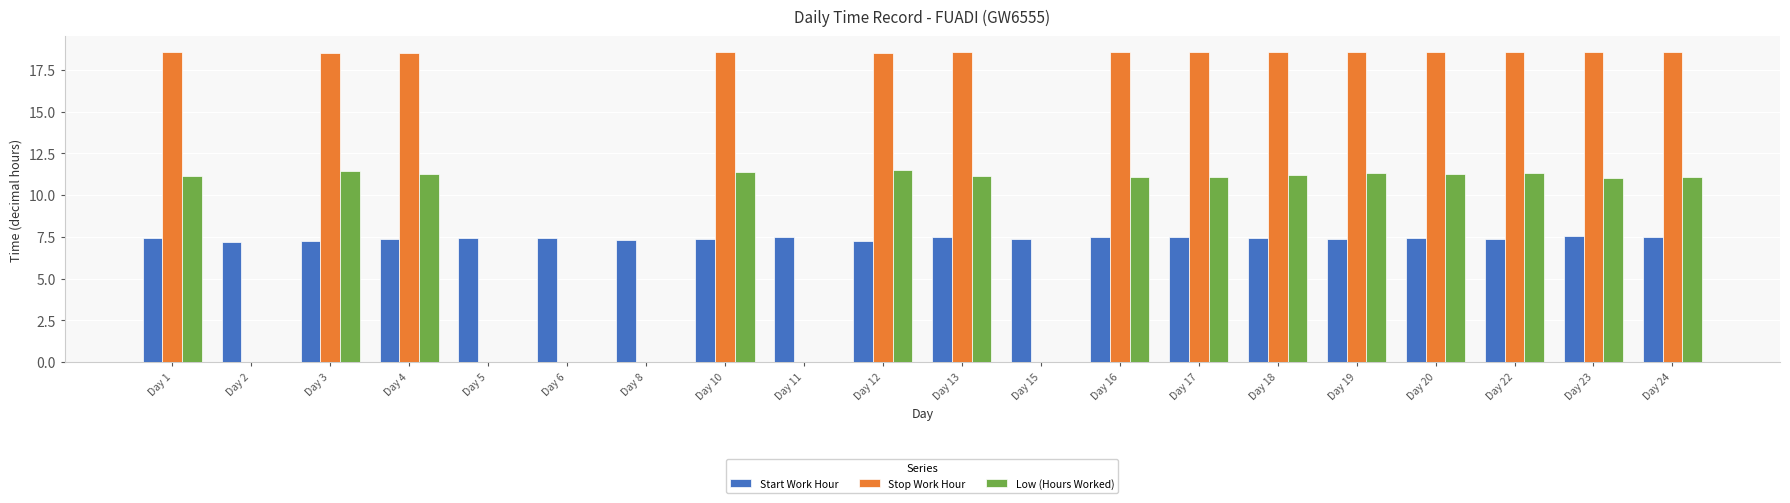

How many groups of bars are there?

20